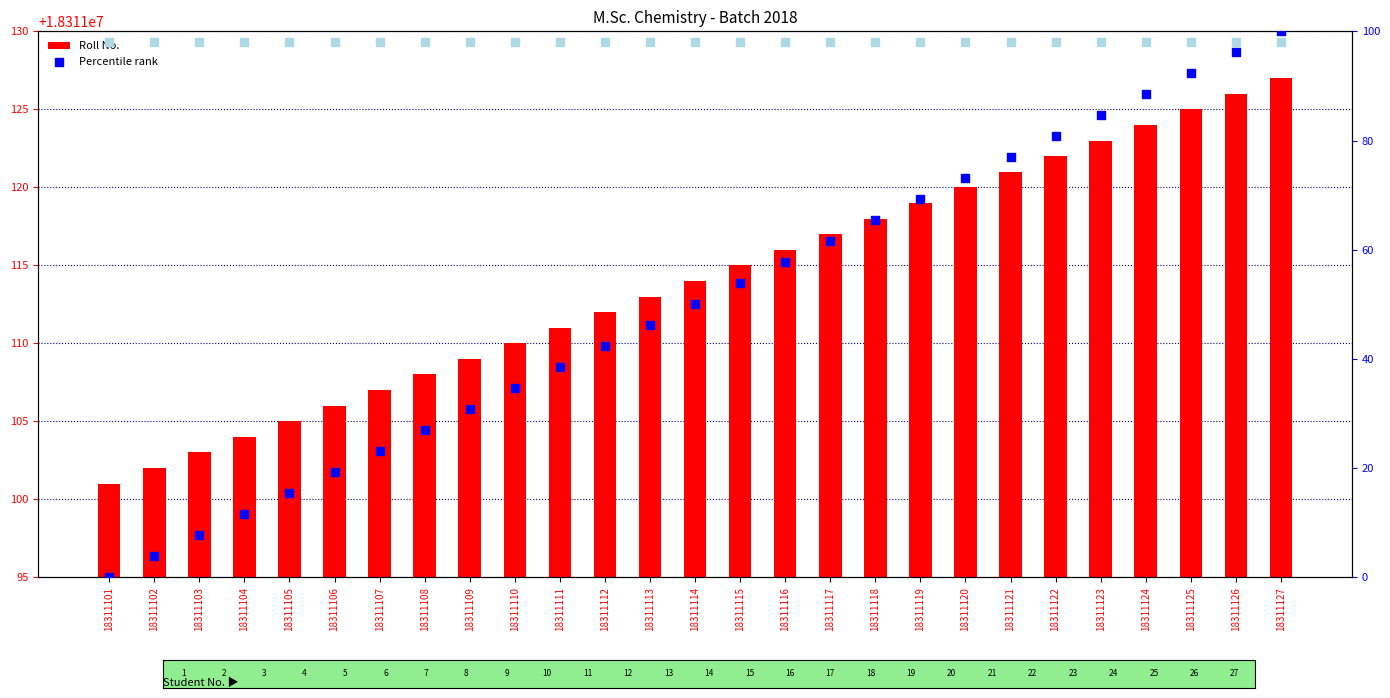

Which series has the largest total across all categories?

Roll No.